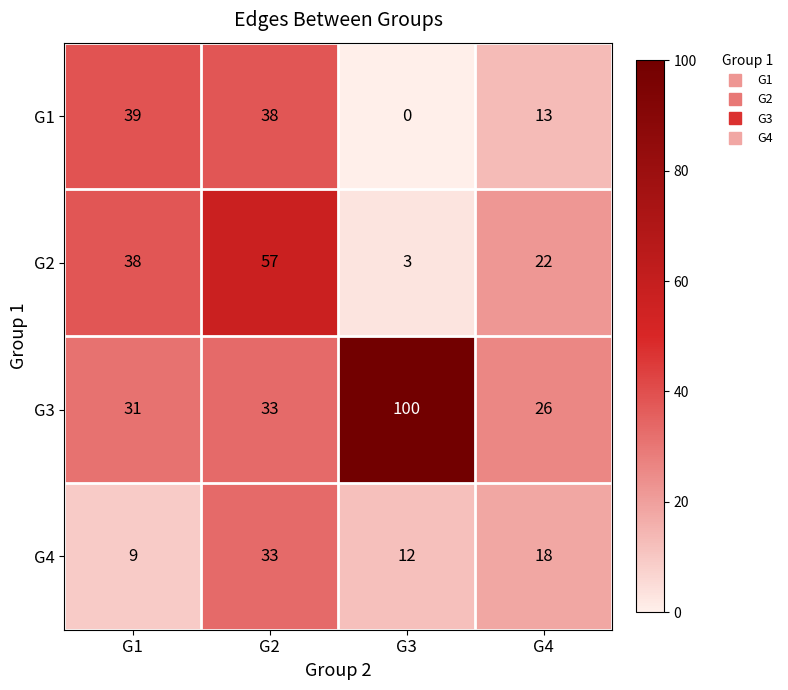

Reading right to left, list all the values displayed in this chart.

G1: 13	0	38	39
G2: 22	3	57	38
G3: 26	100	33	31
G4: 18	12	33	9